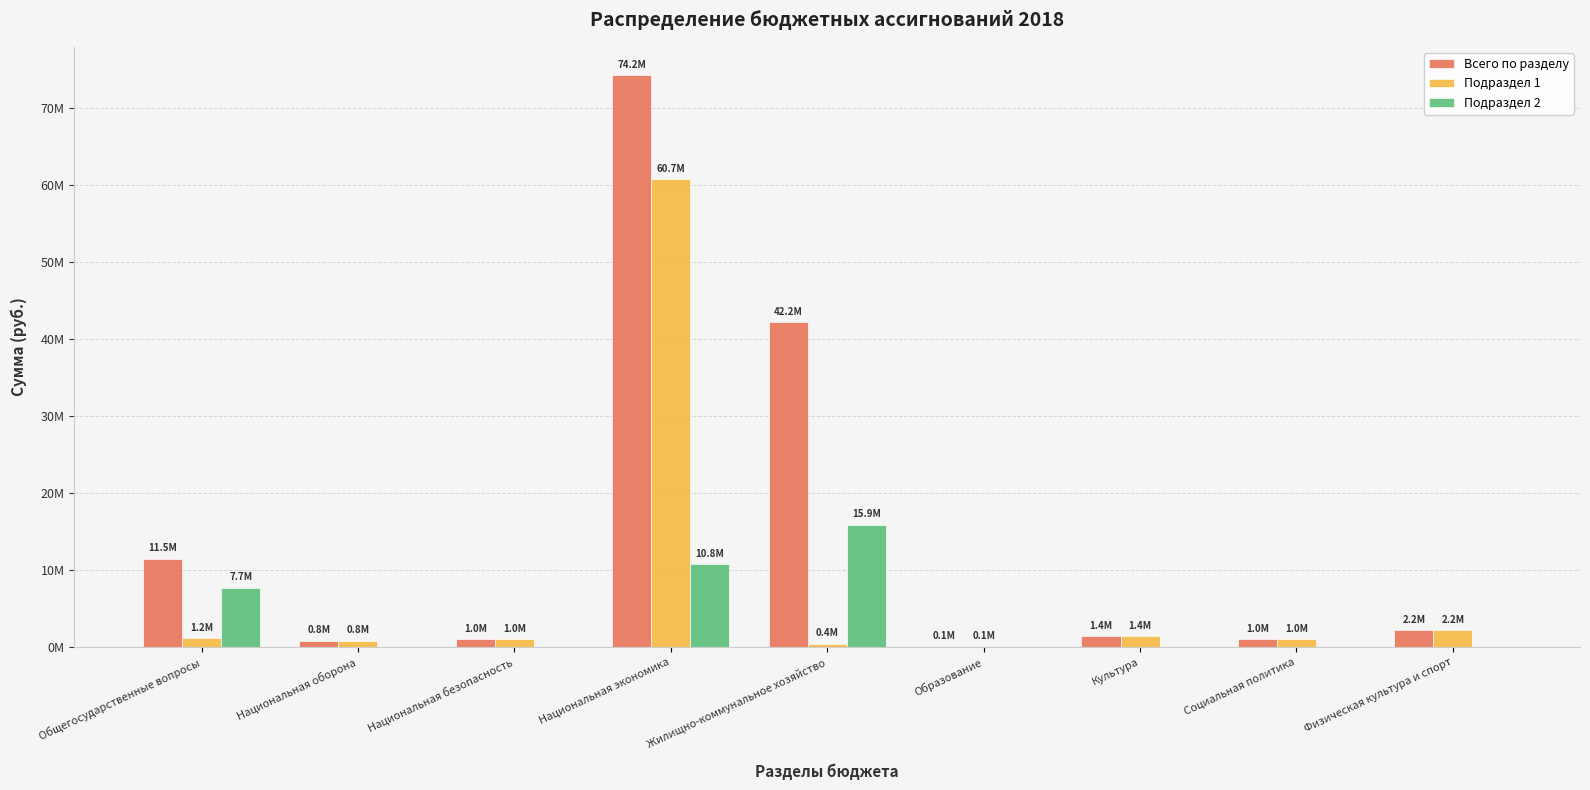

Reading right to left, extract all data points from this chart.

Всего по разделу: Физическая культура и спорт=2200000.0	Социальная политика=1047400.7	Культура=1401935.0	Образование=50000.0	Жилищно-коммунальное хозяйство=42185956.2	Национальная экономика=74212821.1	Национальная безопасность=1012973.0	Национальная оборона=831000.0	Общегосударственные вопросы=11478600.4
Подраздел 1: Физическая культура и спорт=2200000.0	Социальная политика=1047400.7	Культура=1401935.0	Образование=50000.0	Жилищно-коммунальное хозяйство=439598.8	Национальная экономика=60732900.0	Национальная безопасность=1012973.0	Национальная оборона=831000.0	Общегосударственные вопросы=1151462.7
Подраздел 2: Физическая культура и спорт=0.0	Социальная политика=0.0	Культура=0.0	Образование=0.0	Жилищно-коммунальное хозяйство=15917318.2	Национальная экономика=10783741.1	Национальная безопасность=0.0	Национальная оборона=0.0	Общегосударственные вопросы=7682101.9